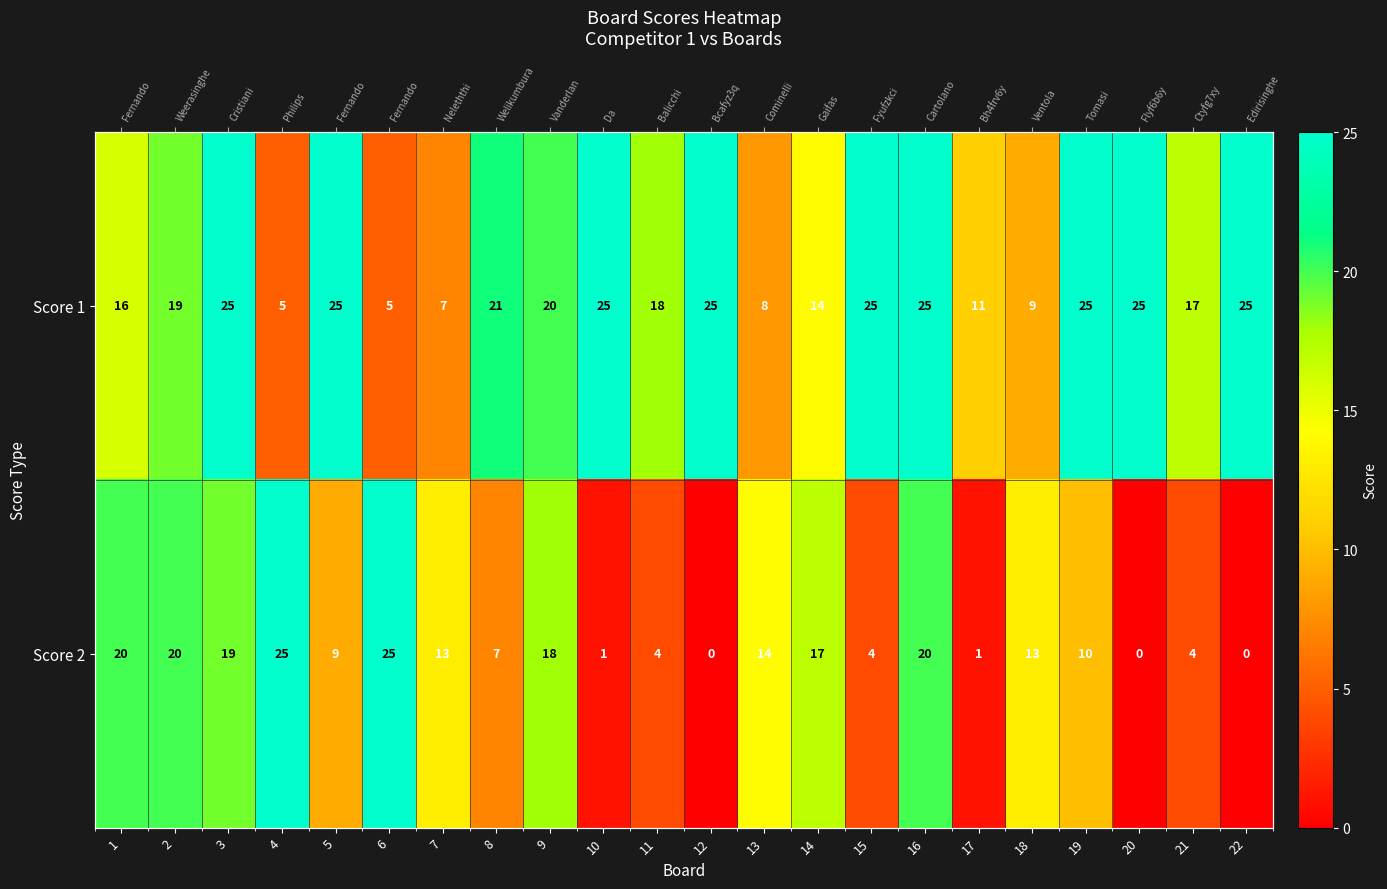

Is it true that Score 1 equals 8 at 20?

False